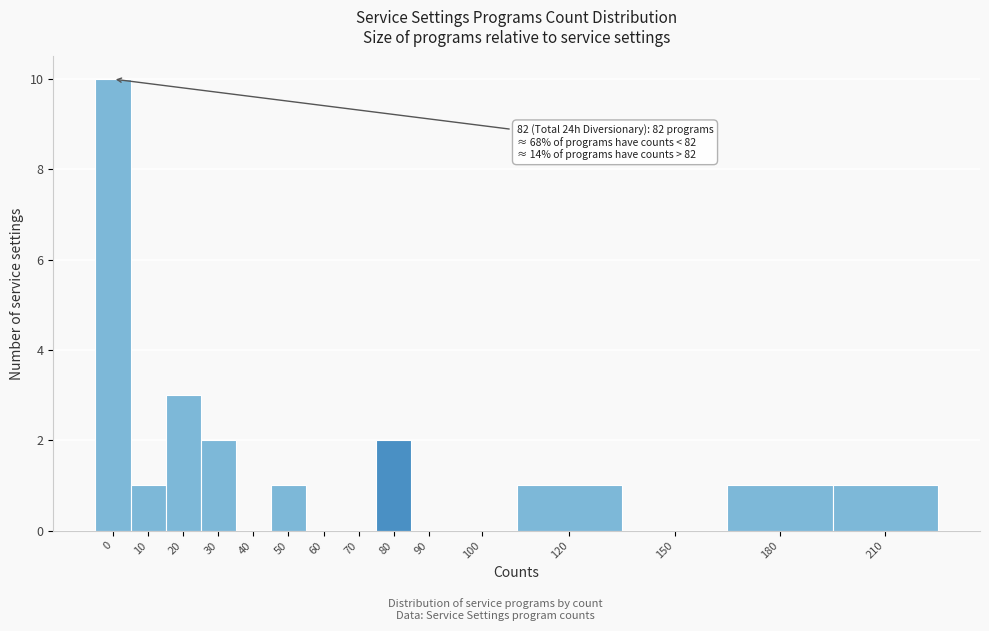

Reading left to right, transcribe all the data shown in this chart.

0=10	10=1	20=3	30=2	40=0	50=1	60=0	70=0	80=2	90=0	100=0	120=1	150=0	180=1	210=1